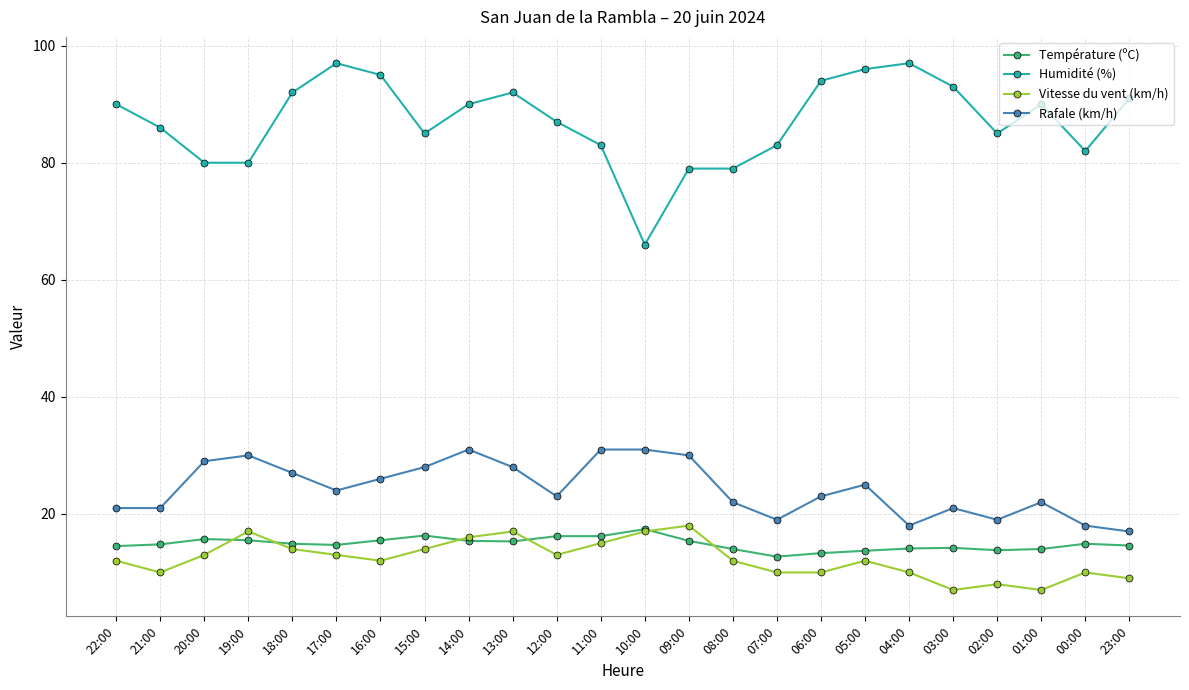

Which series changed the most between 10:00 and 06:00?

Humidité (%)